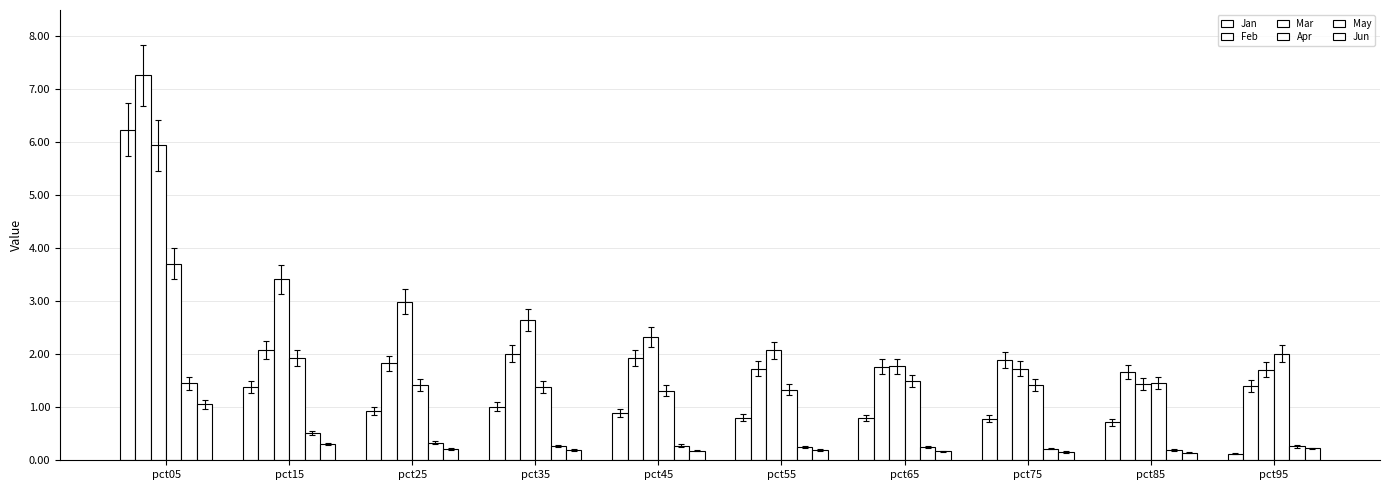

Count the number of categories in the chart.

10